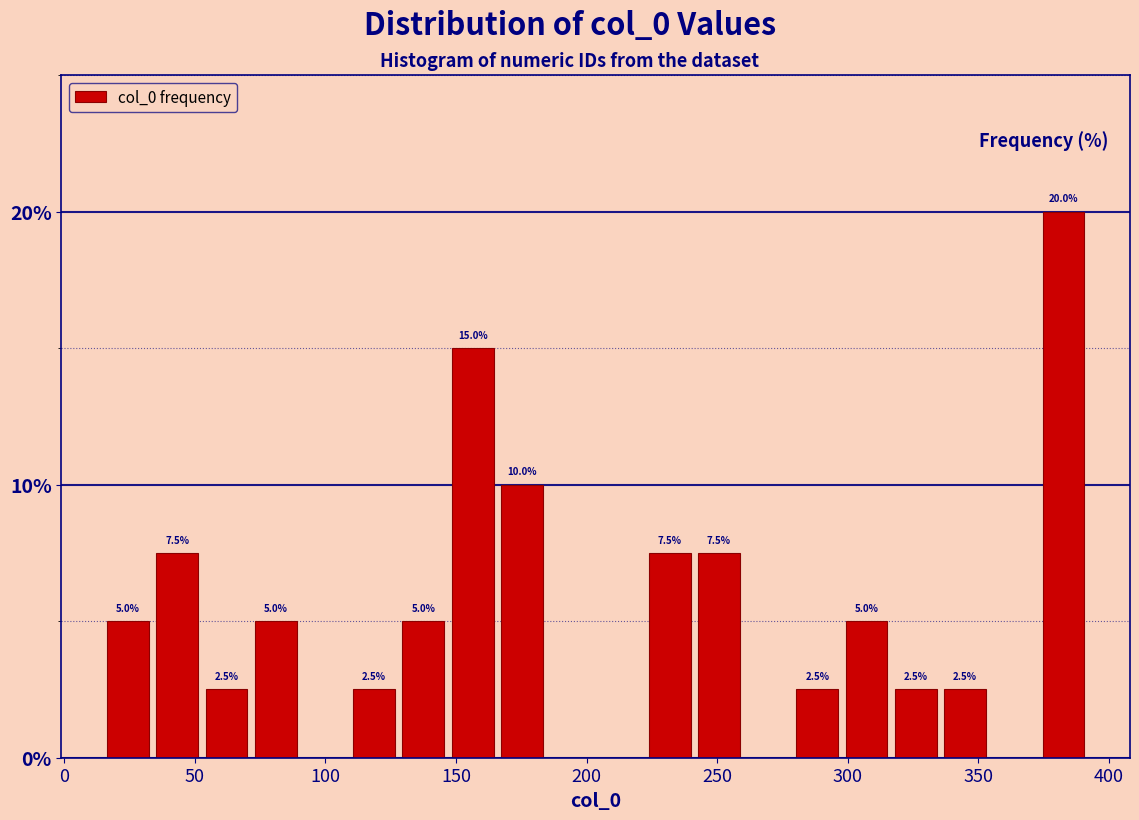

Around what value on the x-axis is the tallest bar? Give the approximate position of its centre, as read against the axis.

385